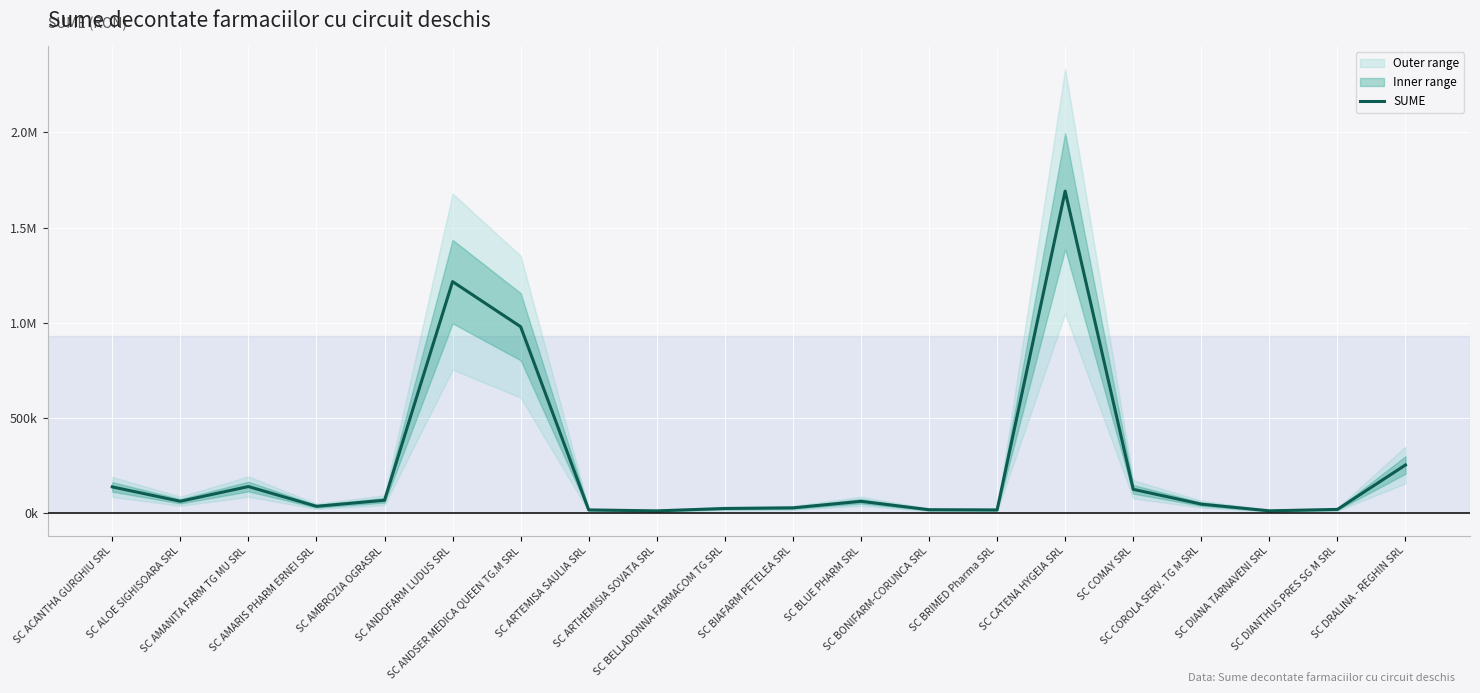

What is the change in value from SC AMANITA FARM TG MU SRL to SC CATENA HYGEIA SRL?

+1550607.6